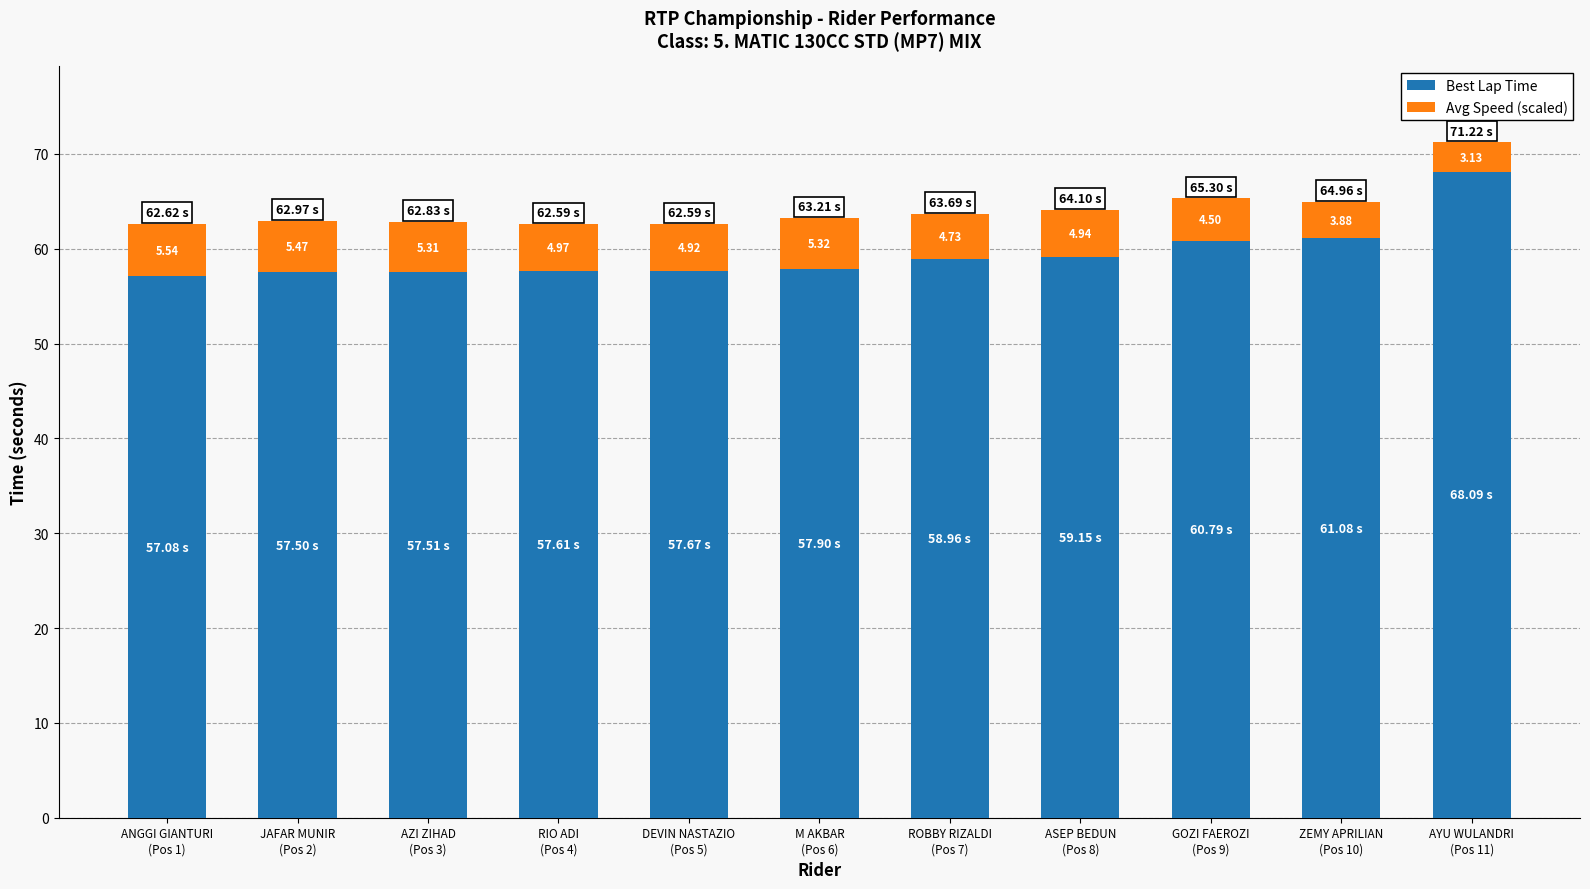

What is the difference between the second highest and minimum values in the Best Lap Time series?

4.0